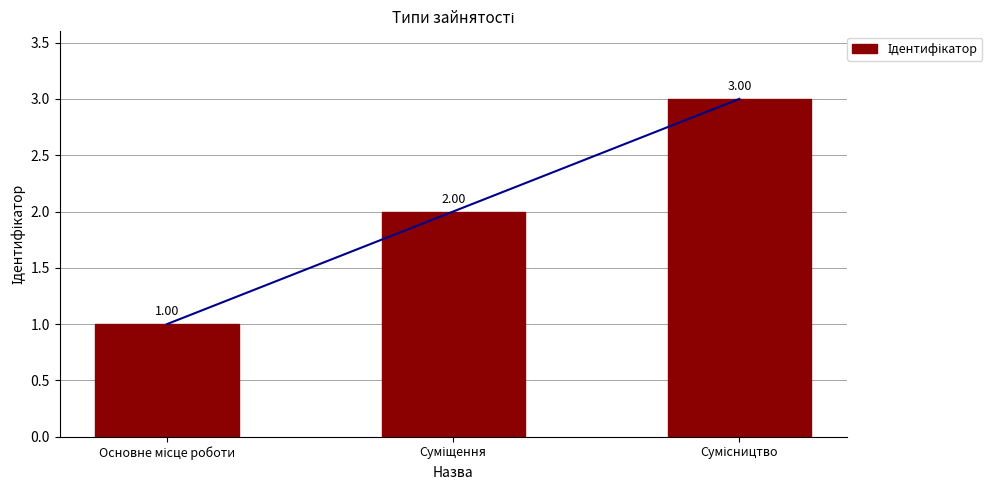

Which has a higher value, Основне місце роботи or Суміщення?

Суміщення